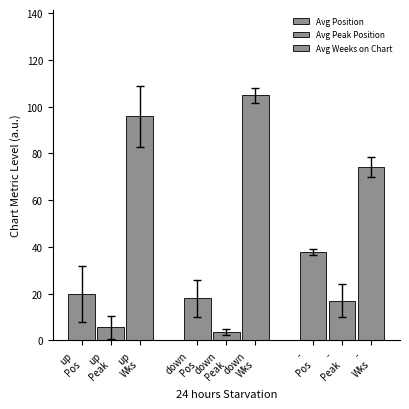

Are the bars horizontal?

No